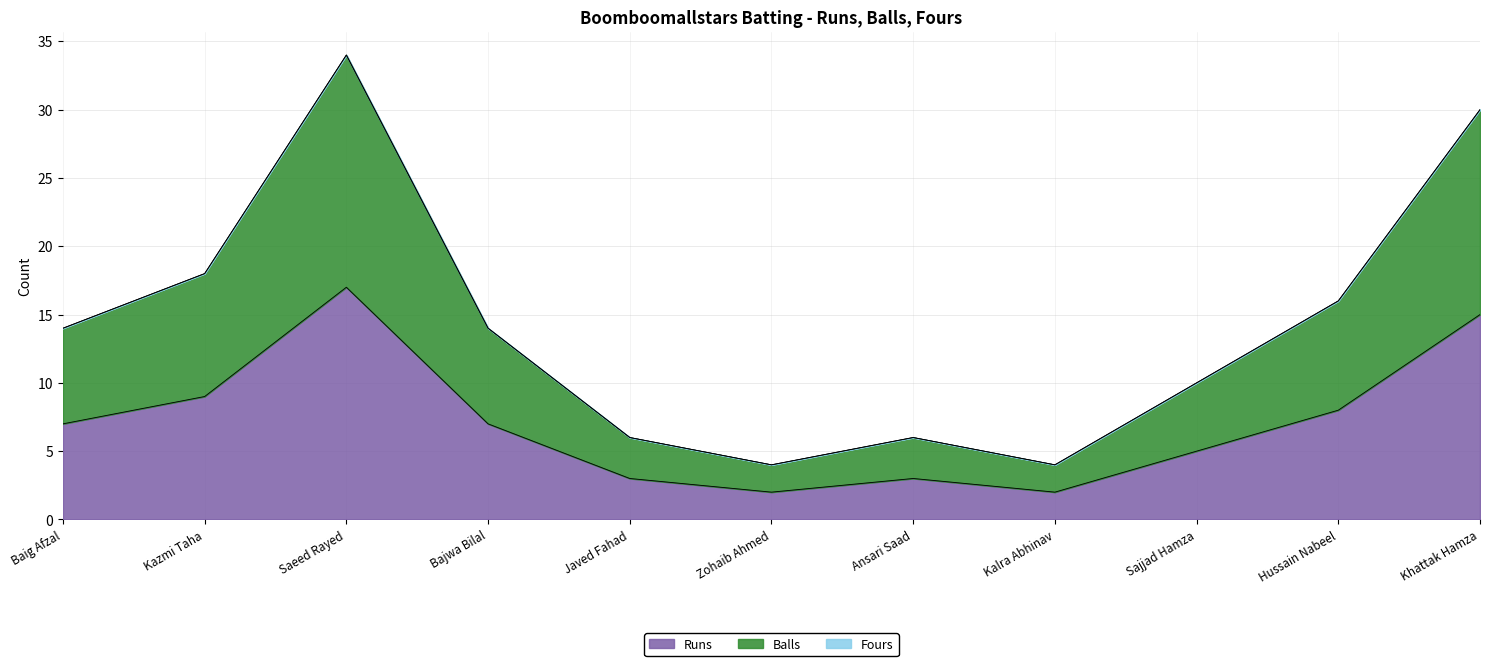

Does the chart have visible grid lines?

Yes